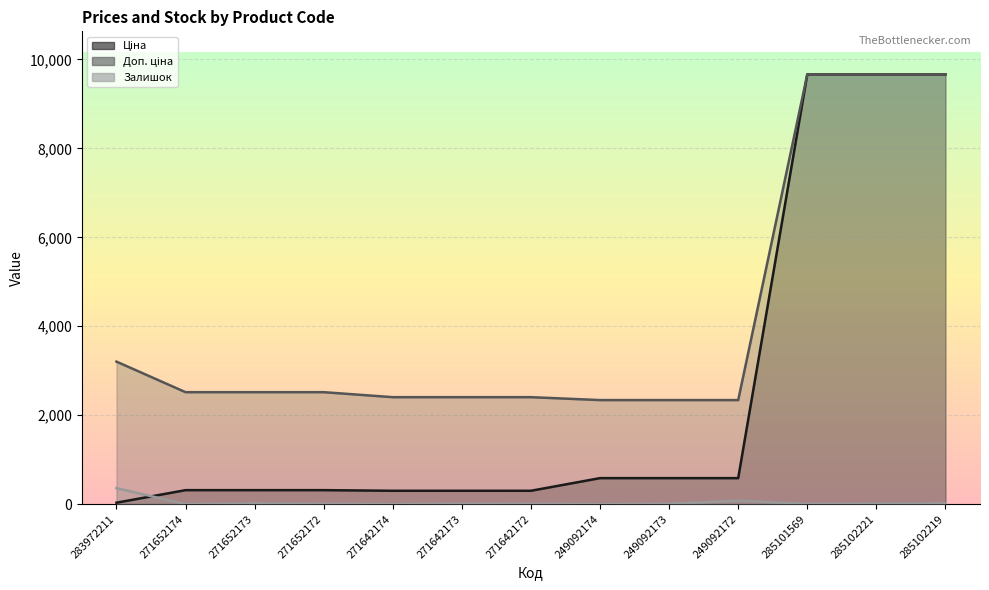

The value of Залишок at 285102219 is 21.1. True or false?

False